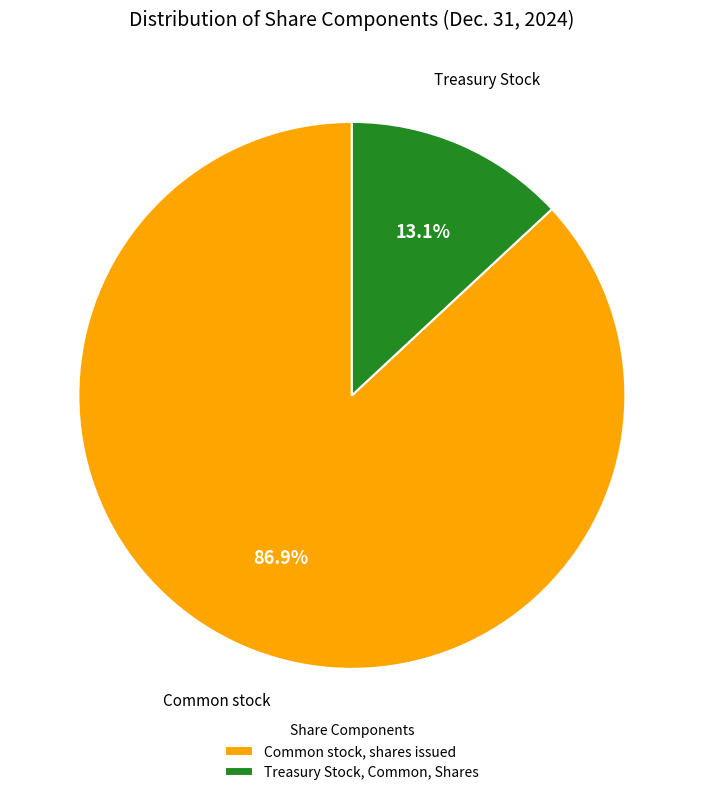

Is it true that Common stock, shares issued is 87% of the pie?

True